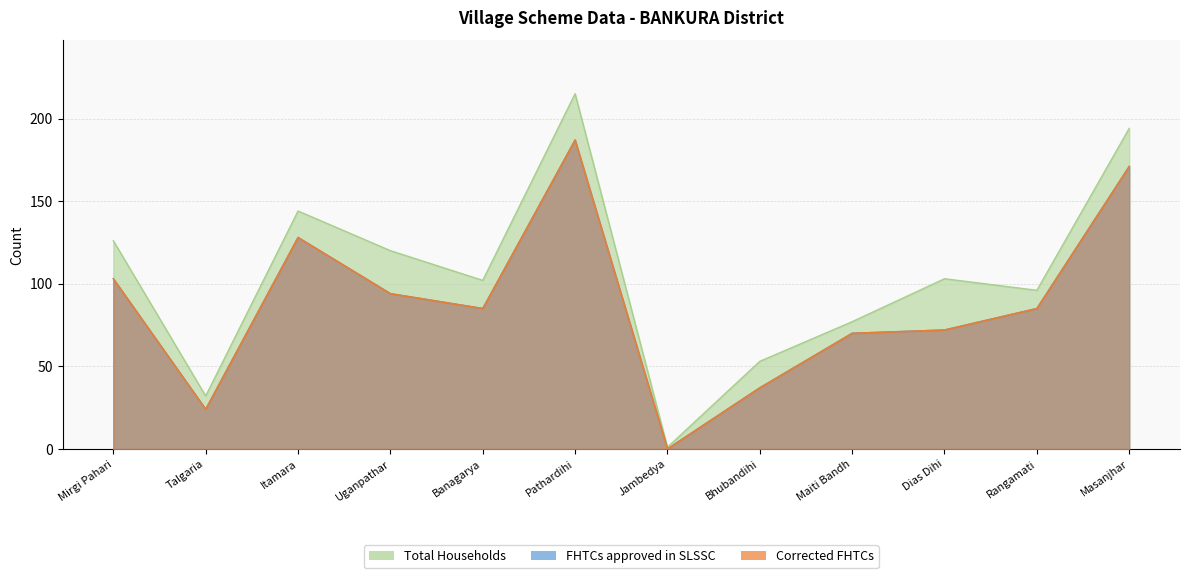

True or false: Total Households and FHTCs approved in SLSSC intersect in this chart.

False